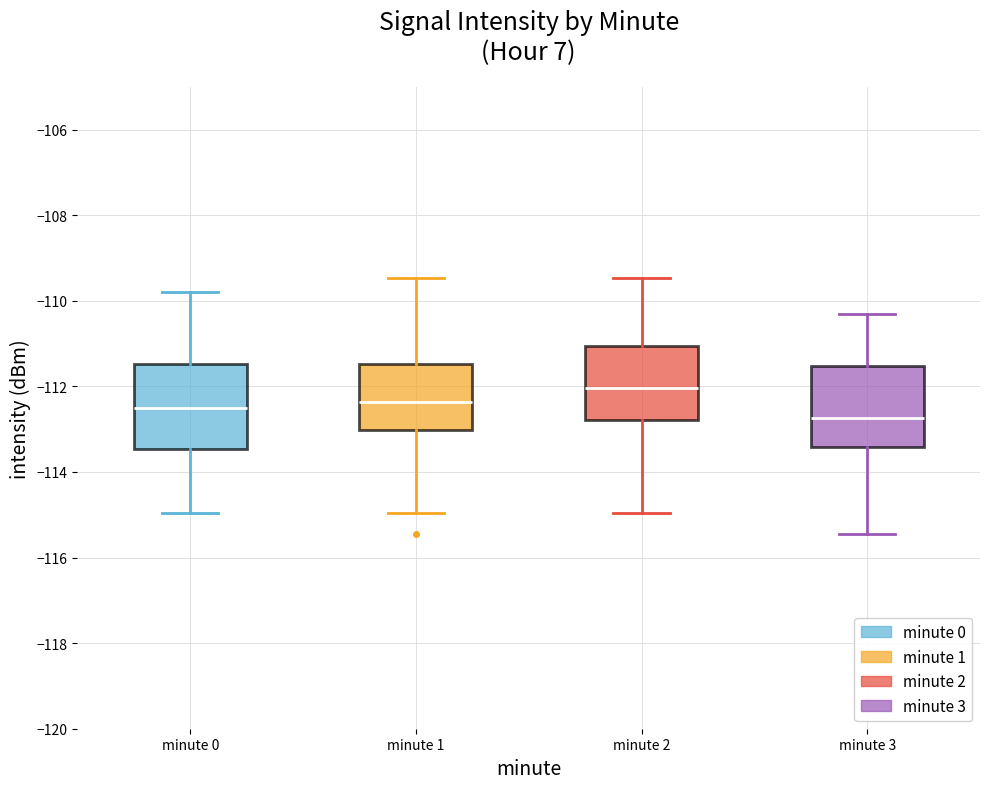

Where is the lower edge of the box for minute 2 on the y-axis? The values are not printed on the chart, so give them approximately, as read against the axis.

-112.8